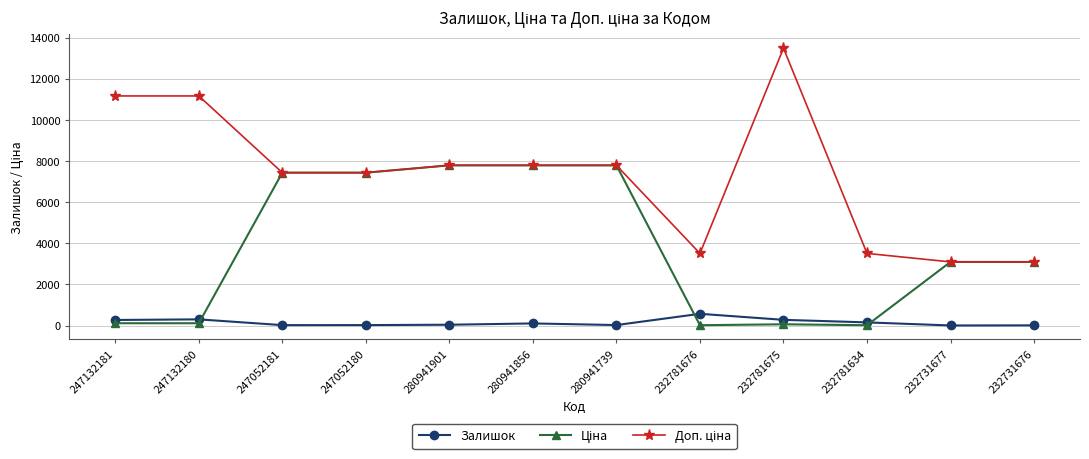

How many categories are shown in the chart?

12